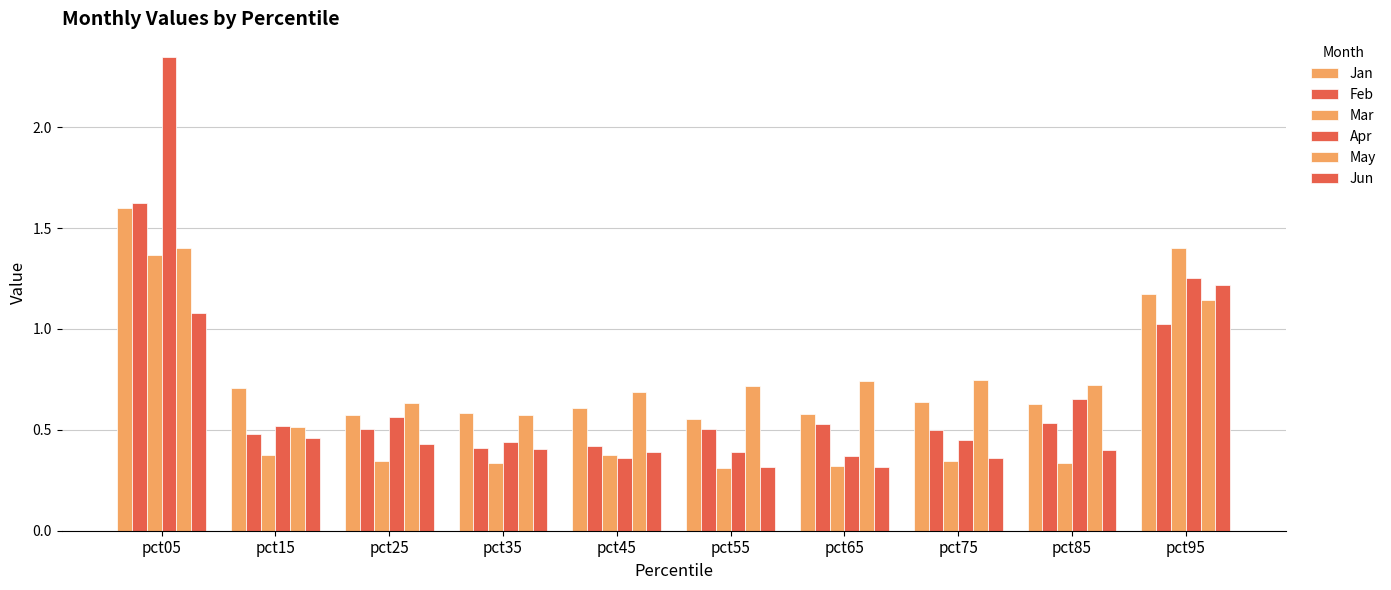

The Jun series shows 0.5 at pct15. True or false?

True